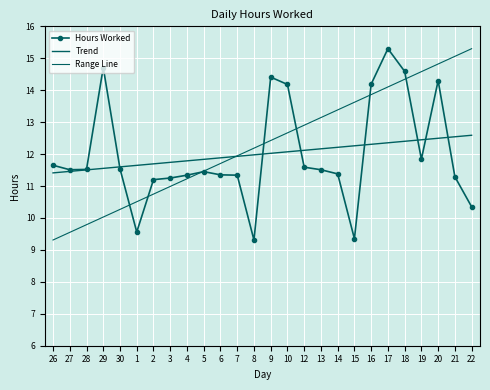

What is the sum of all values?

312.0